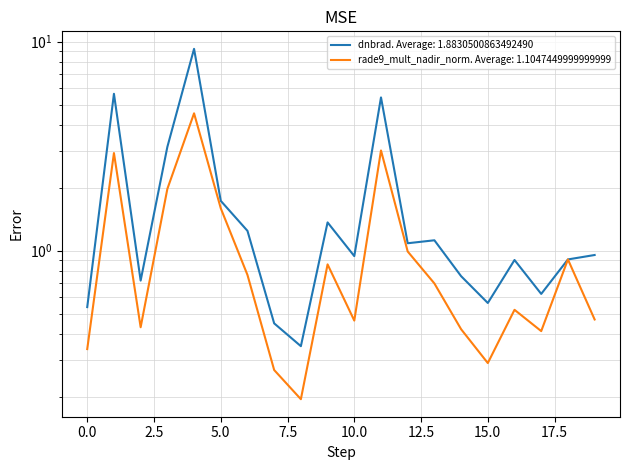

What value does the dnbrad series have at 14?

0.8